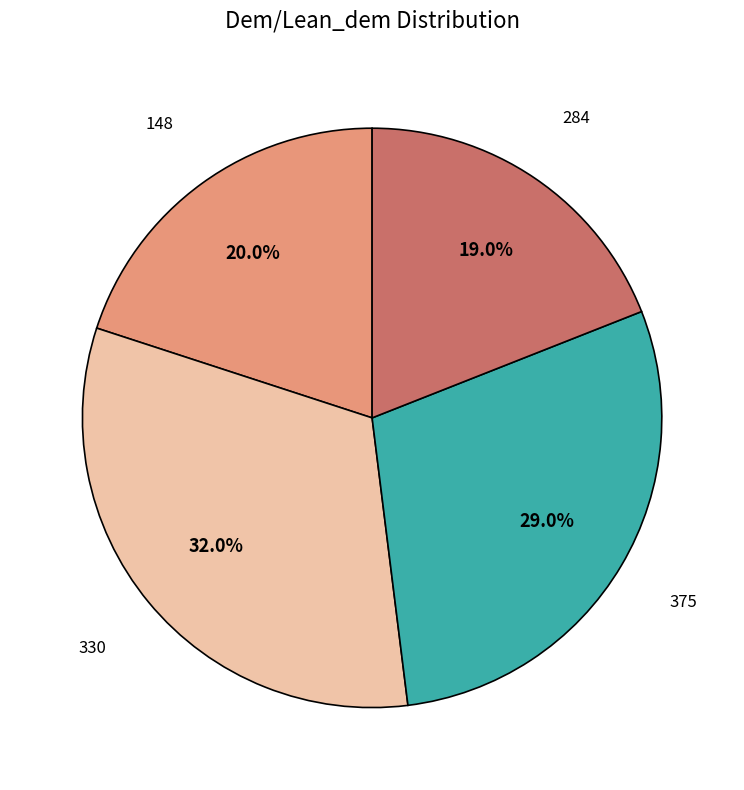

Is there any slice that represents more than half of the pie?

No